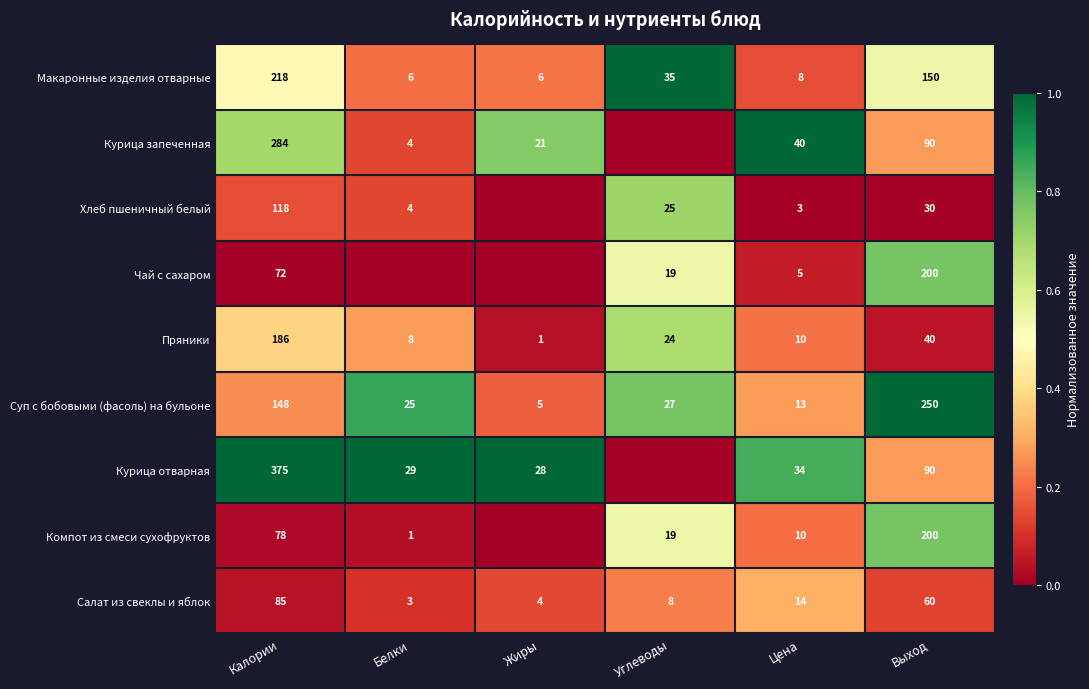

How many categories are shown in the chart?

6